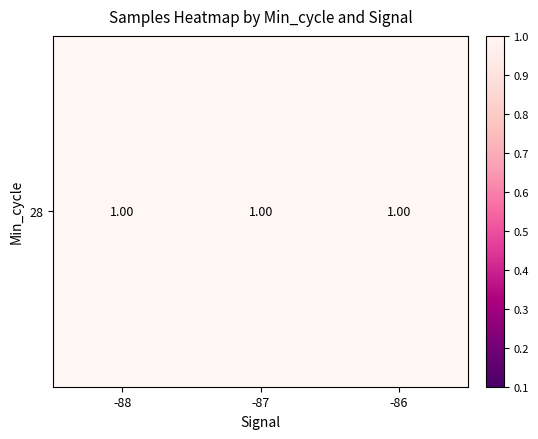

List the labels in order of value, largest first.

-88, -87, -86